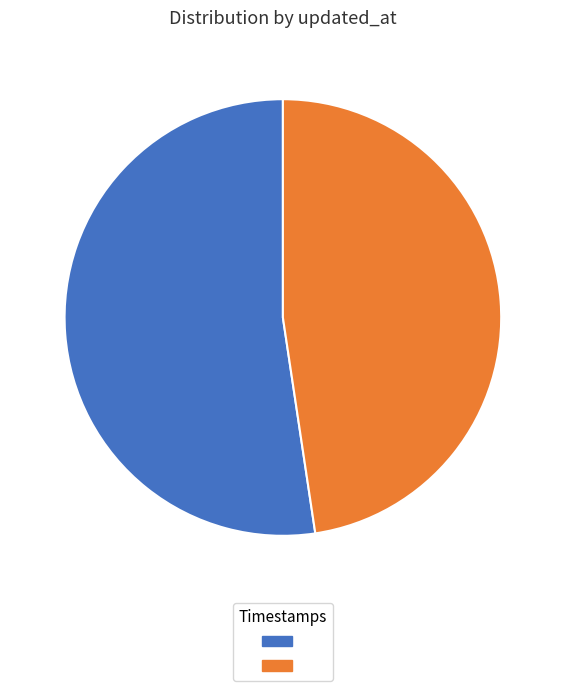

Which slice is the smallest?

2014-05-26 20:23:27 UTC